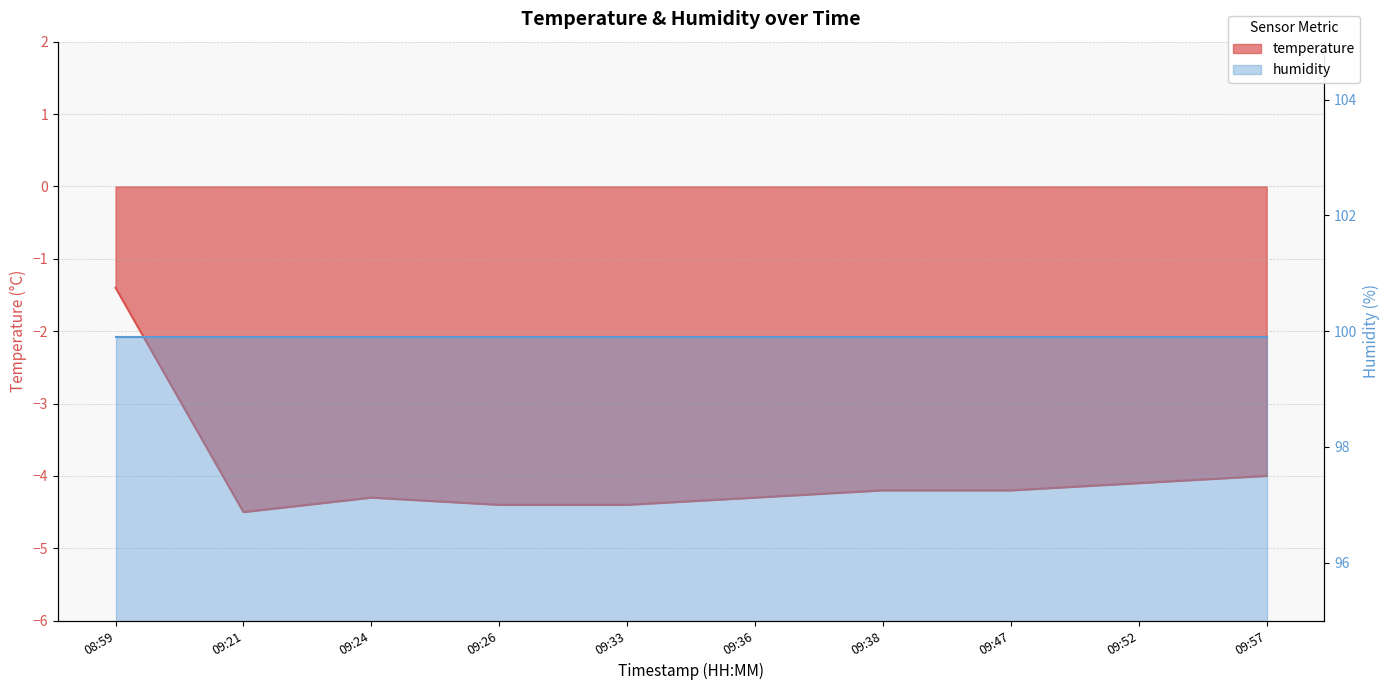

Which label corresponds to the smallest value in the chart?

09:21